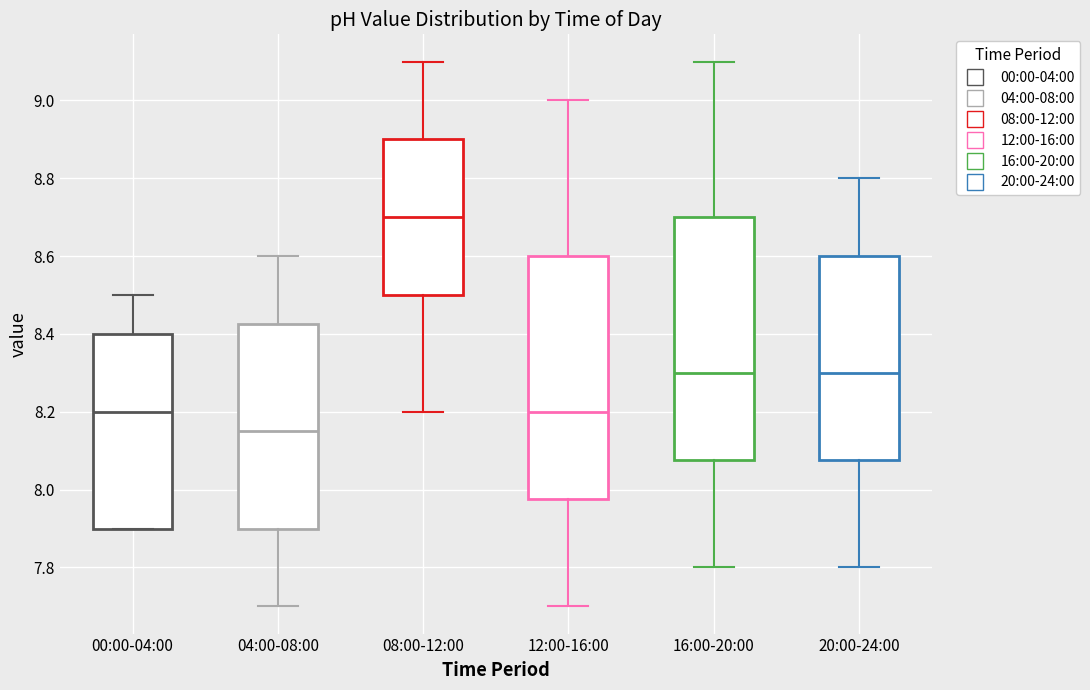

Reading left to right, read every box against the y-axis: the position of its median line, the range the box covers, and the ends of its whiskers. The values are not printed on the chart, so give them approximately, as read against the axis.

00:00-04:00: median 8.20, box 7.90 to 8.40, whiskers 7.90 to 8.50
04:00-08:00: median 8.16, box 7.90 to 8.42, whiskers 7.70 to 8.60
08:00-12:00: median 8.70, box 8.50 to 8.90, whiskers 8.20 to 9.10
12:00-16:00: median 8.20, box 7.98 to 8.60, whiskers 7.70 to 9.00
16:00-20:00: median 8.30, box 8.08 to 8.70, whiskers 7.80 to 9.10
20:00-24:00: median 8.30, box 8.08 to 8.60, whiskers 7.80 to 8.80